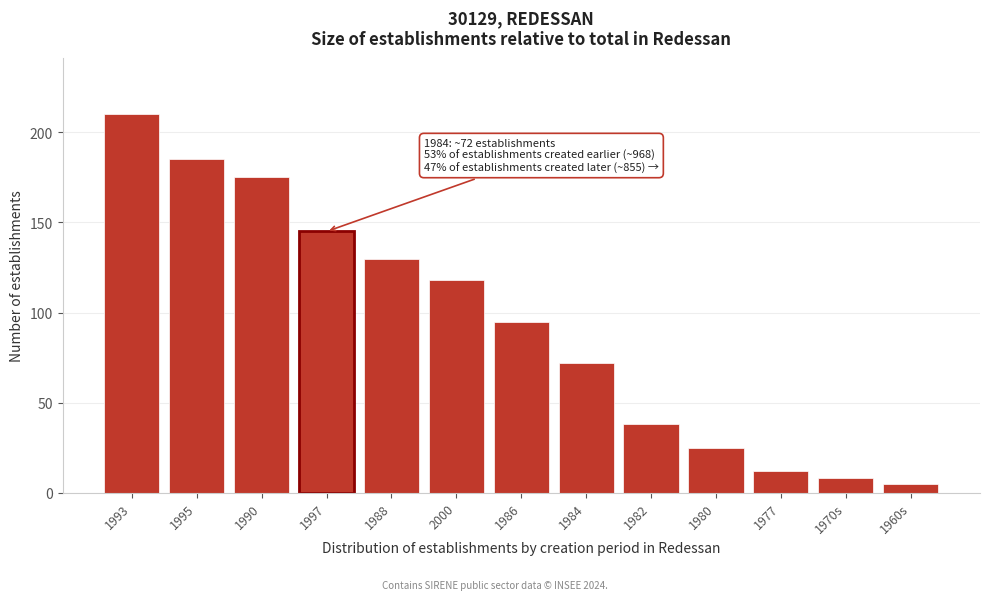

Reading left to right, what are all the values shown in this chart?

210	185	175	145	130	118	95	72	38	25	12	8	5